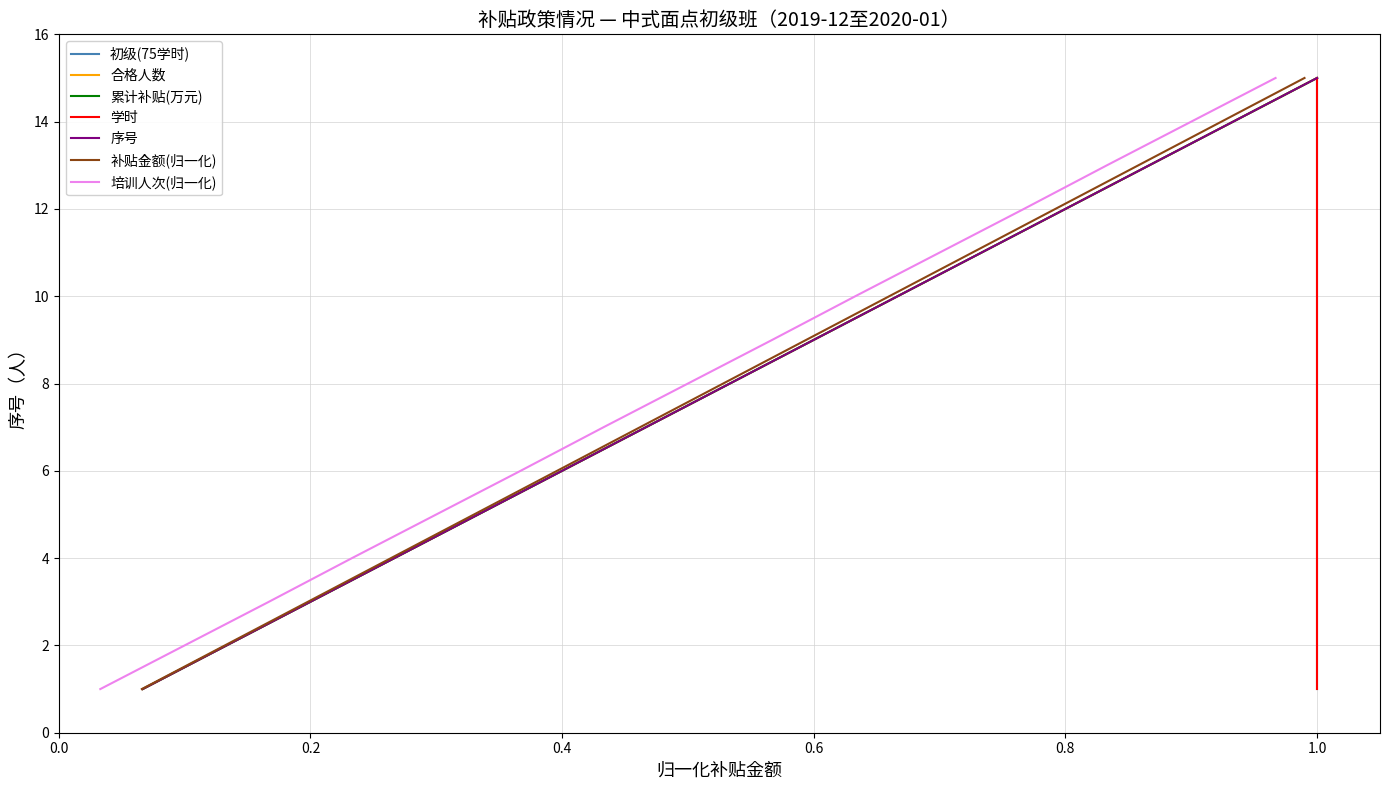

At which label does 补贴金额(归一化) reach its peak?

1.0